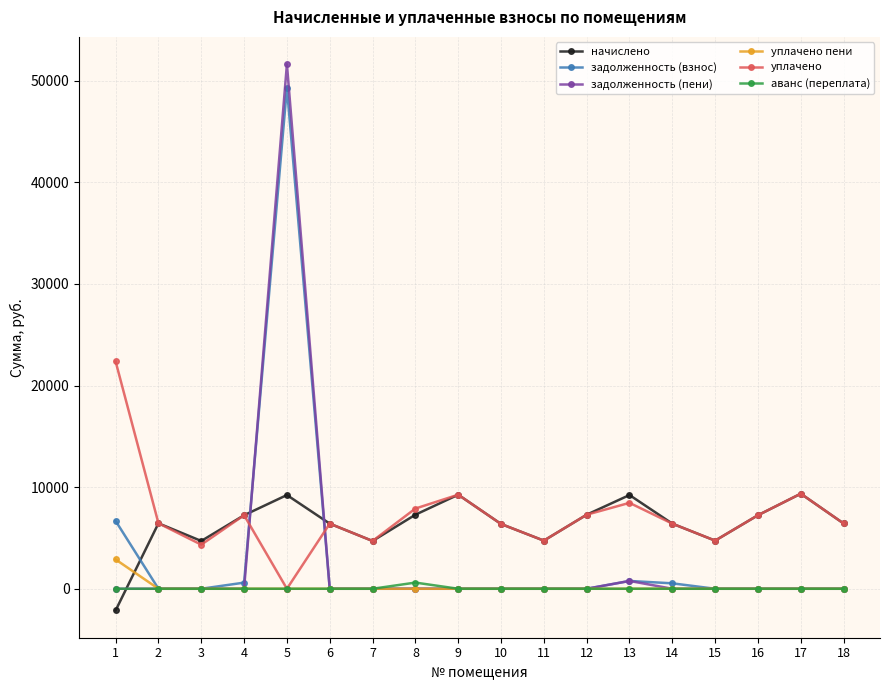

Does the chart have visible grid lines?

Yes